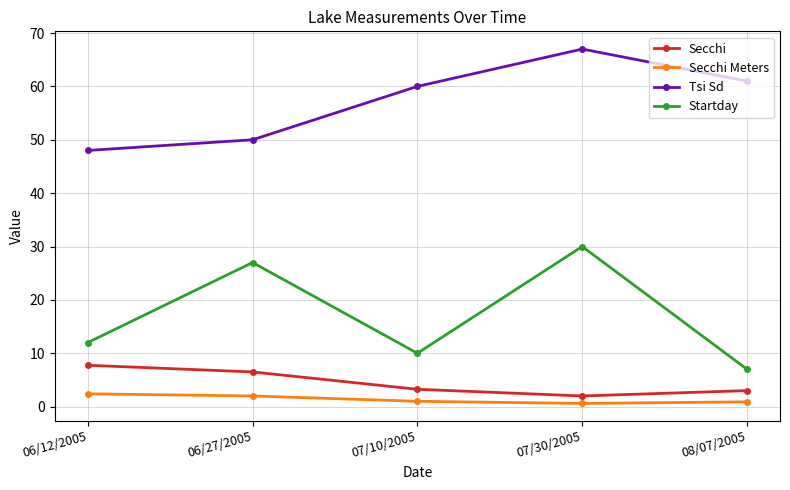

At 06/12/2005, list the series in order from smallest to largest.

Secchi Meters, Secchi, Startday, Tsi Sd